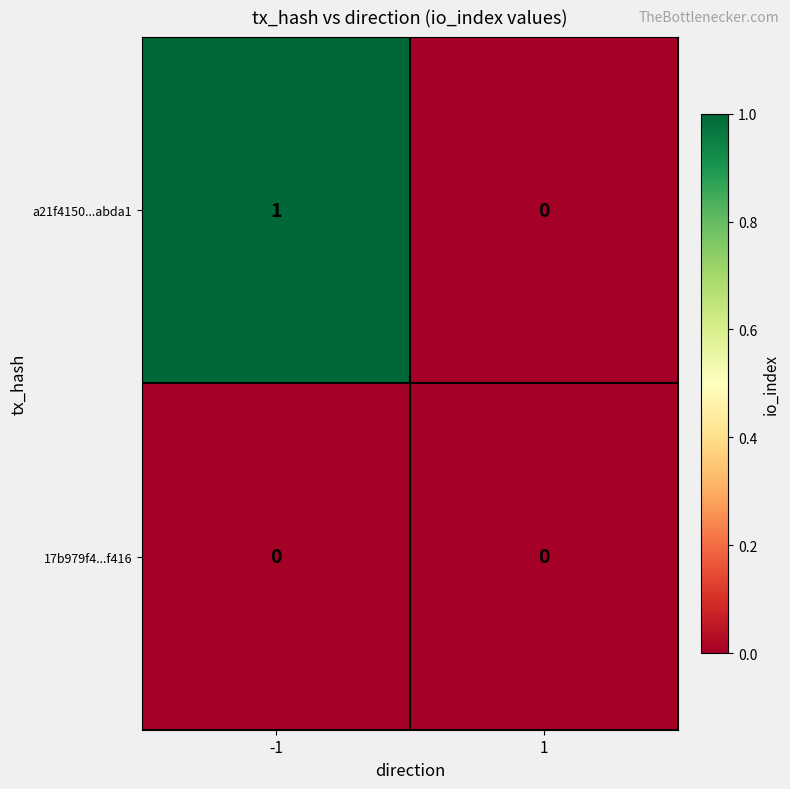

Reading left to right, list all the values displayed in this chart.

a21f4150...abda1: 1	0
17b979f4...f416: 0	0